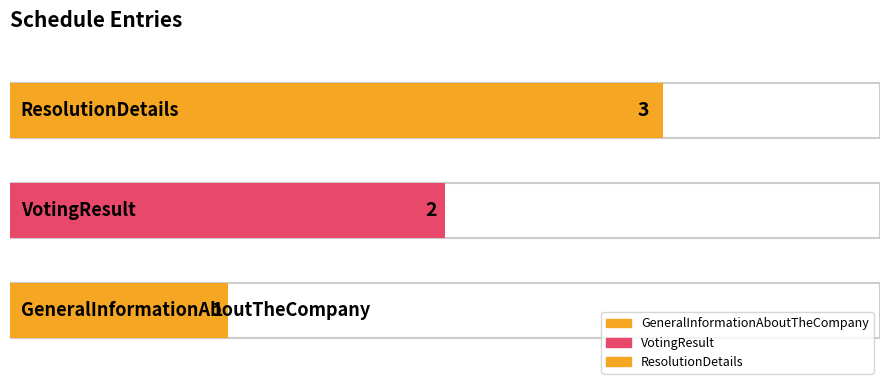

How many categories are shown in the chart?

3